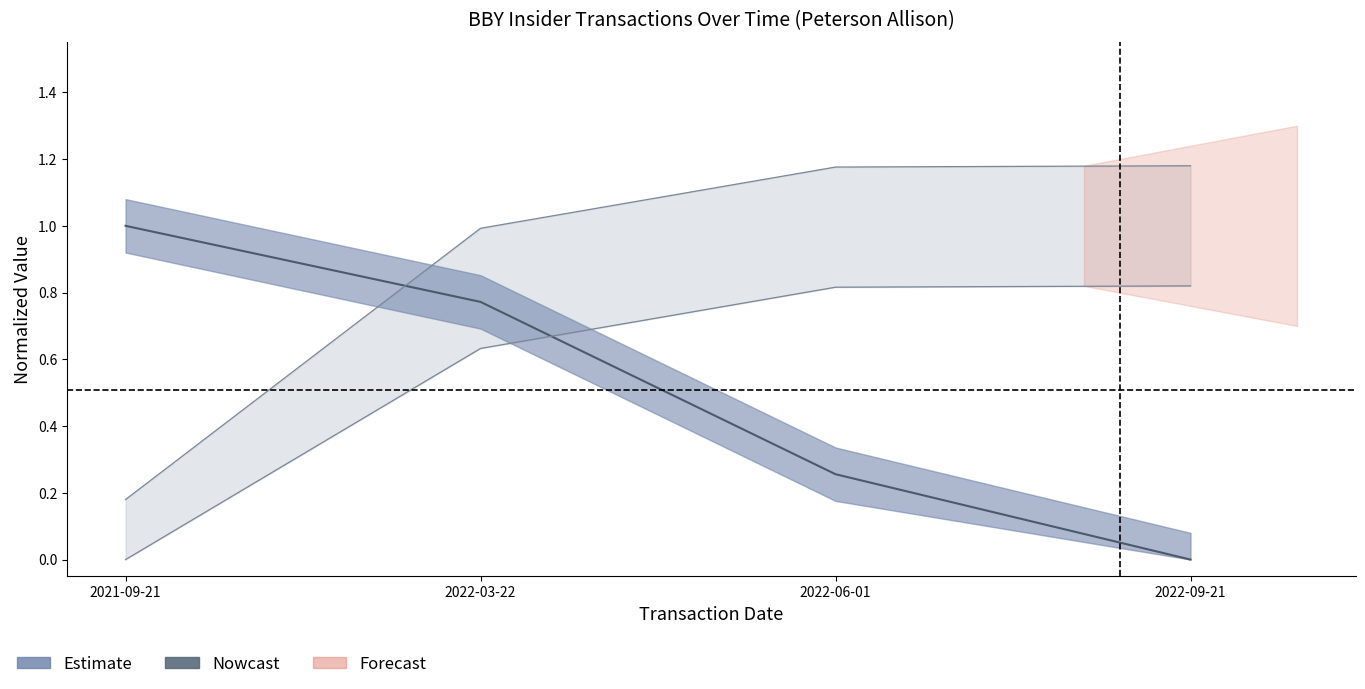

The sharesOwnedFollowingTransaction series shows 0.6 at 2022-09-21. True or false?

False